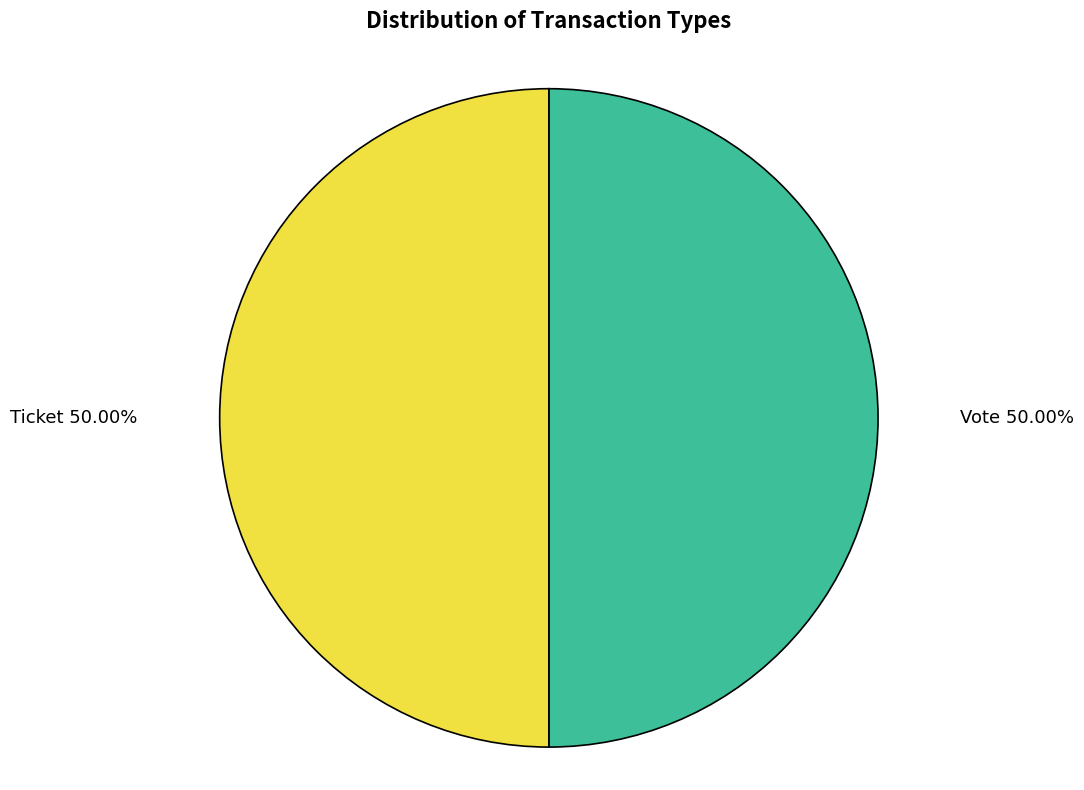

To the nearest percent, what is the difference between the largest and smallest slice percentages?

0%